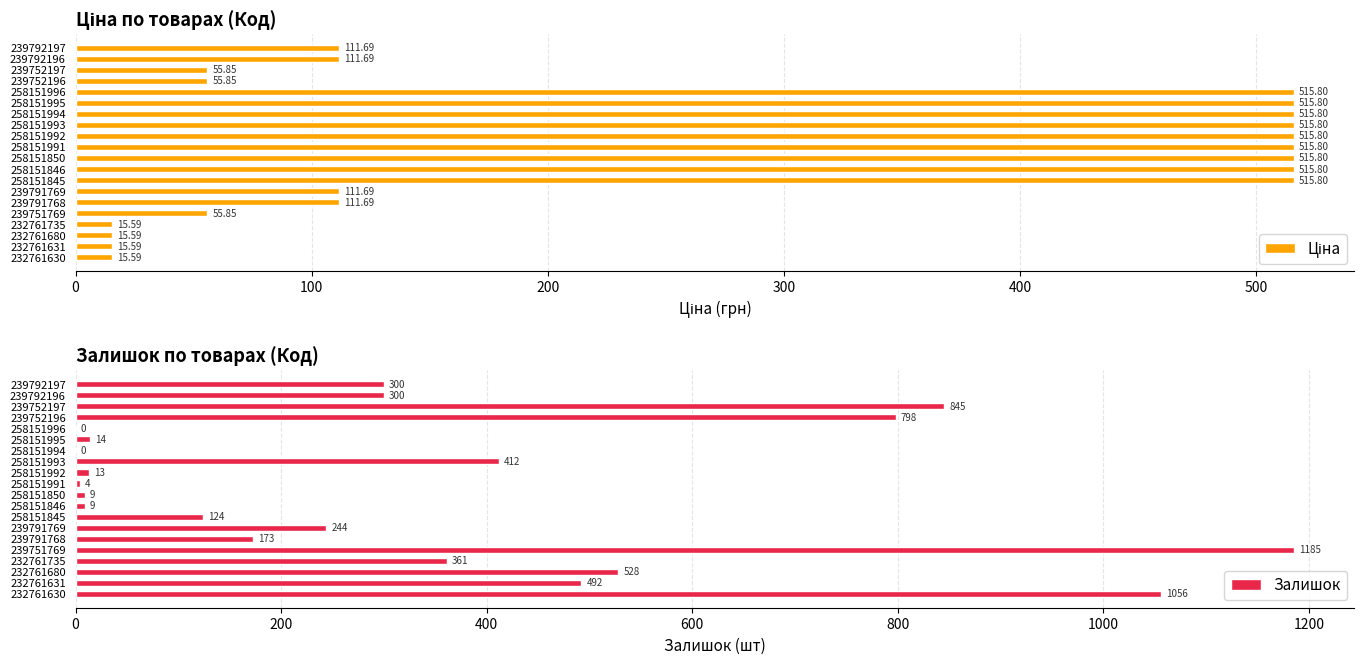

At which label is Залишок closest to 592?

232761680